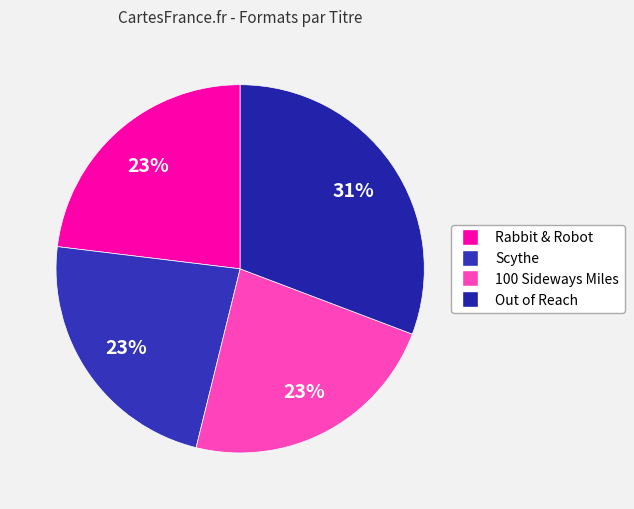

Is the sum of Out of Reach and Rabbit & Robot greater than half?

Yes